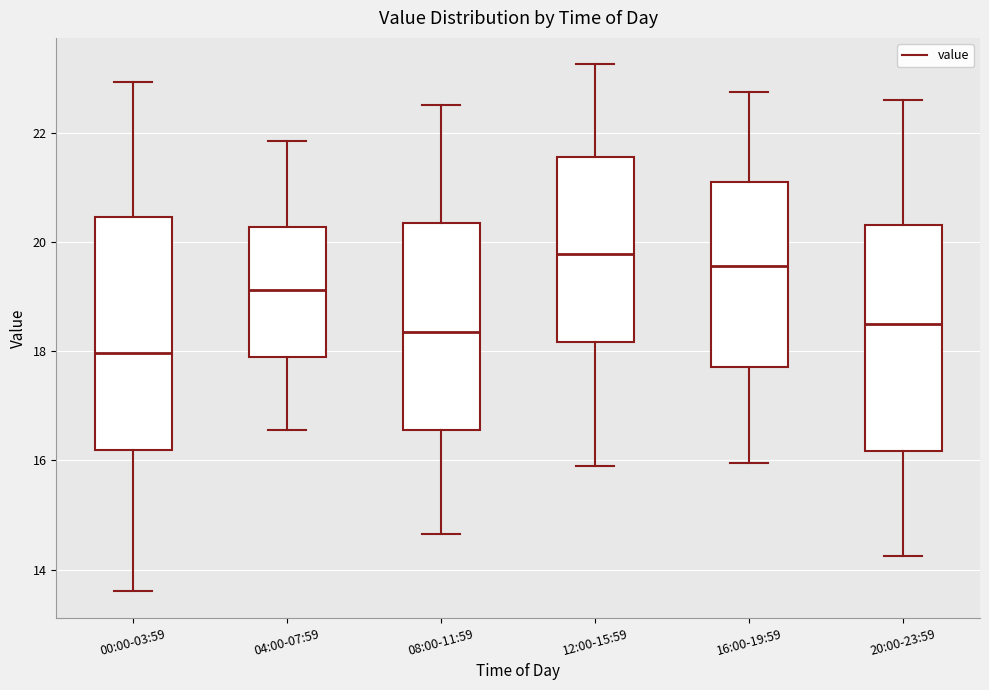

Reading left to right, read every box against the y-axis: the position of its median line, the range the box covers, and the ends of its whiskers. The values are not printed on the chart, so give them approximately, as read against the axis.

00:00-03:59: median 18.0, box 16.2 to 20.4, whiskers 13.6 to 23.0
04:00-07:59: median 19.2, box 17.8 to 20.2, whiskers 16.6 to 21.8
08:00-11:59: median 18.4, box 16.6 to 20.4, whiskers 14.6 to 22.6
12:00-15:59: median 19.8, box 18.2 to 21.6, whiskers 16.0 to 23.2
16:00-19:59: median 19.6, box 17.8 to 21.2, whiskers 16.0 to 22.8
20:00-23:59: median 18.6, box 16.2 to 20.4, whiskers 14.2 to 22.6